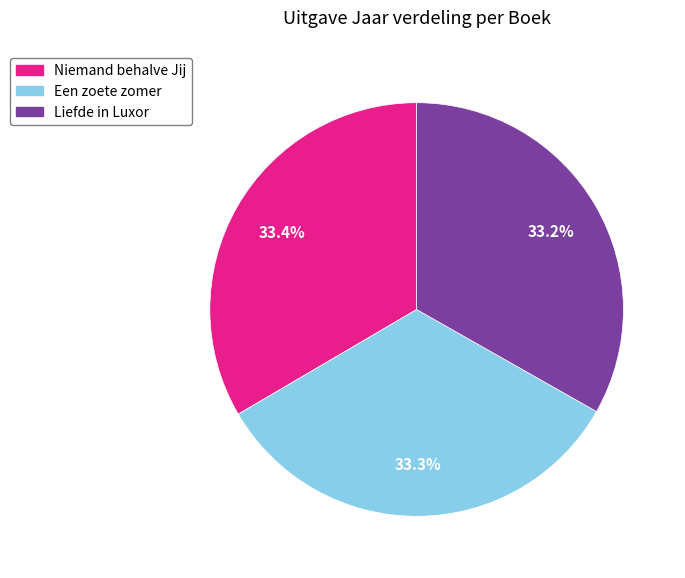

How many segments does this pie chart have?

3